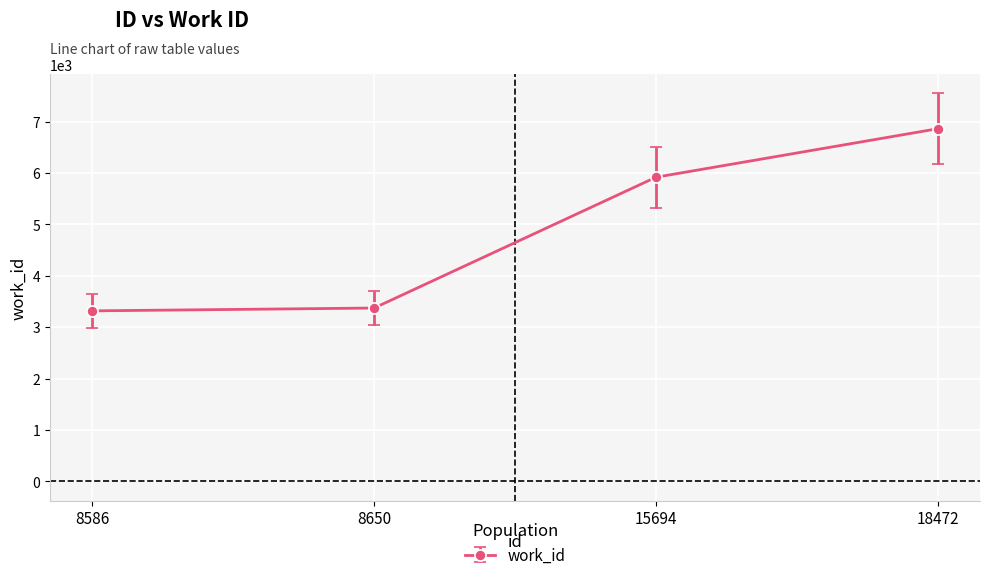

At which label is the value closest to 5091?

15694